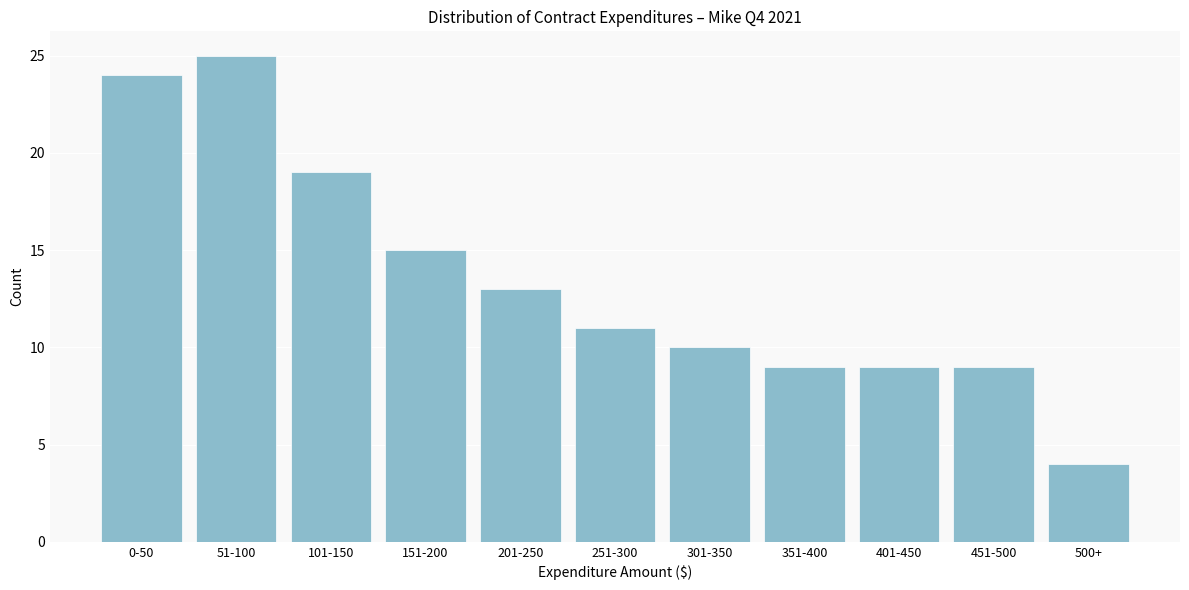

Reading right to left, transcribe all the data shown in this chart.

4	9	9	9	10	11	13	15	19	25	24